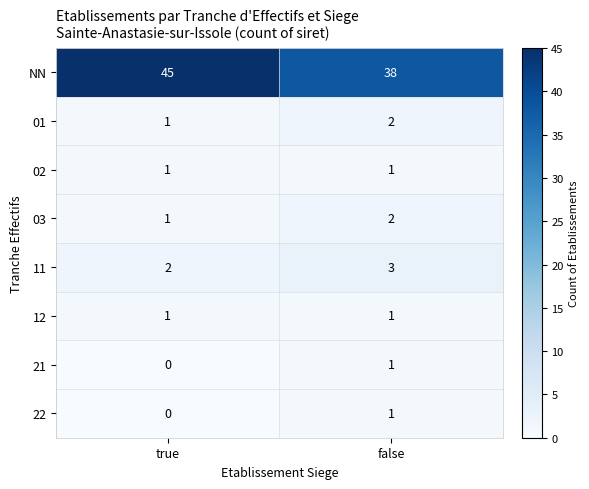

At how many categories does at least one series exceed 21?

2